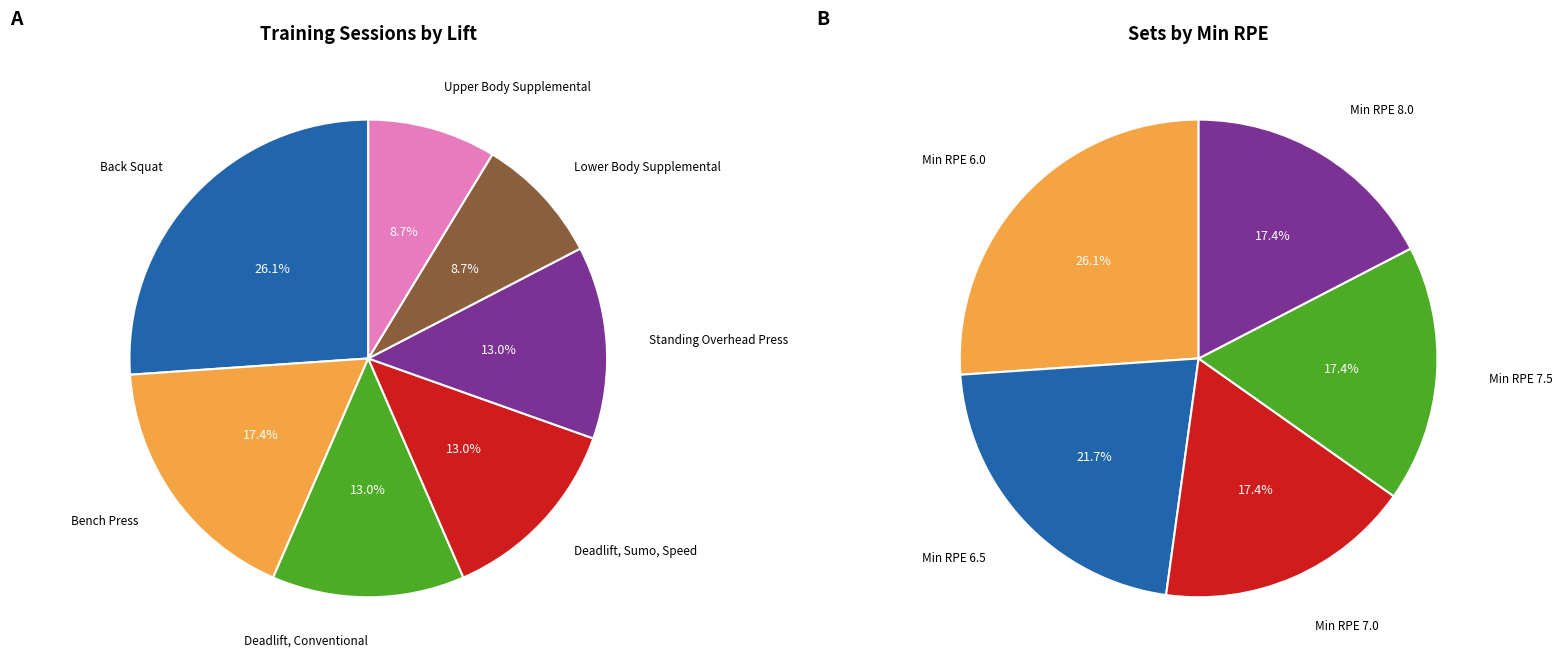

What percentage is the Deadlift, Sumo, Speed slice, to the nearest percent?

13%